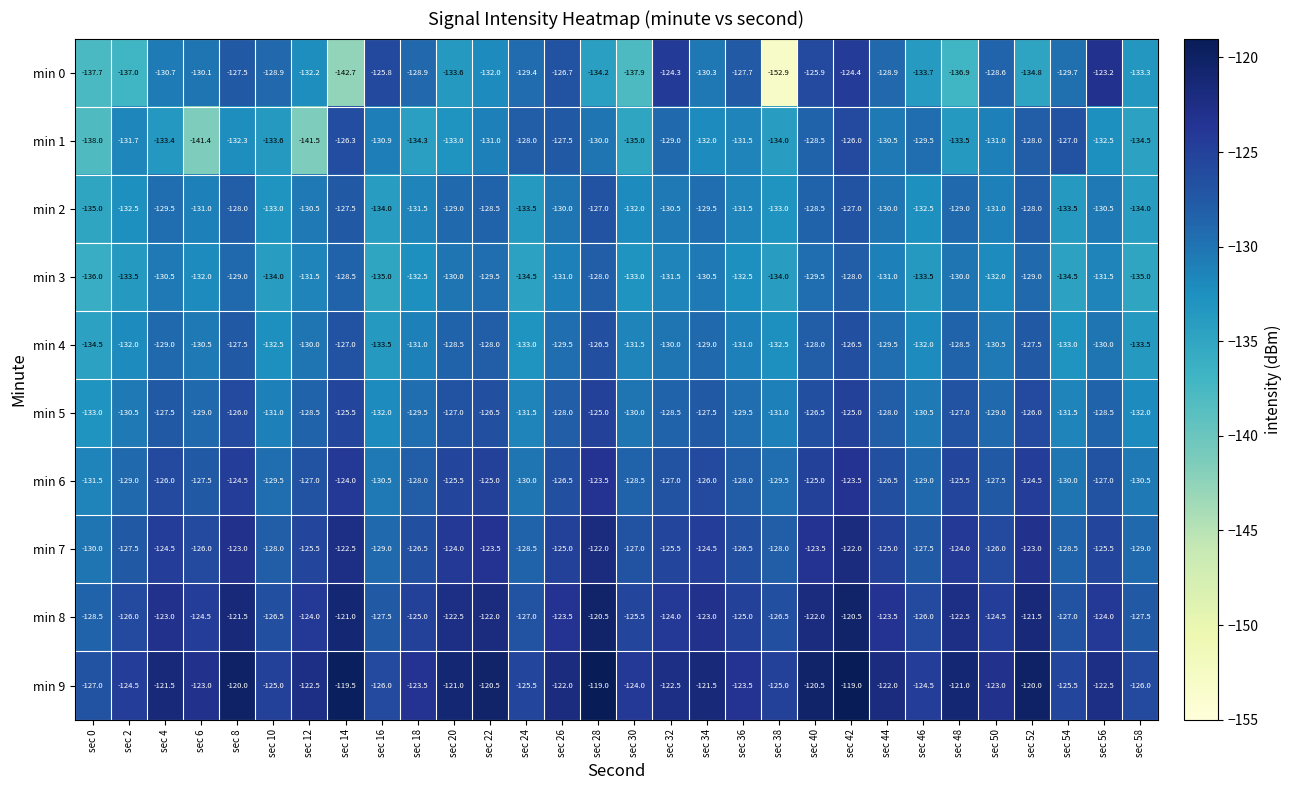

How many categories are shown in the chart?

30